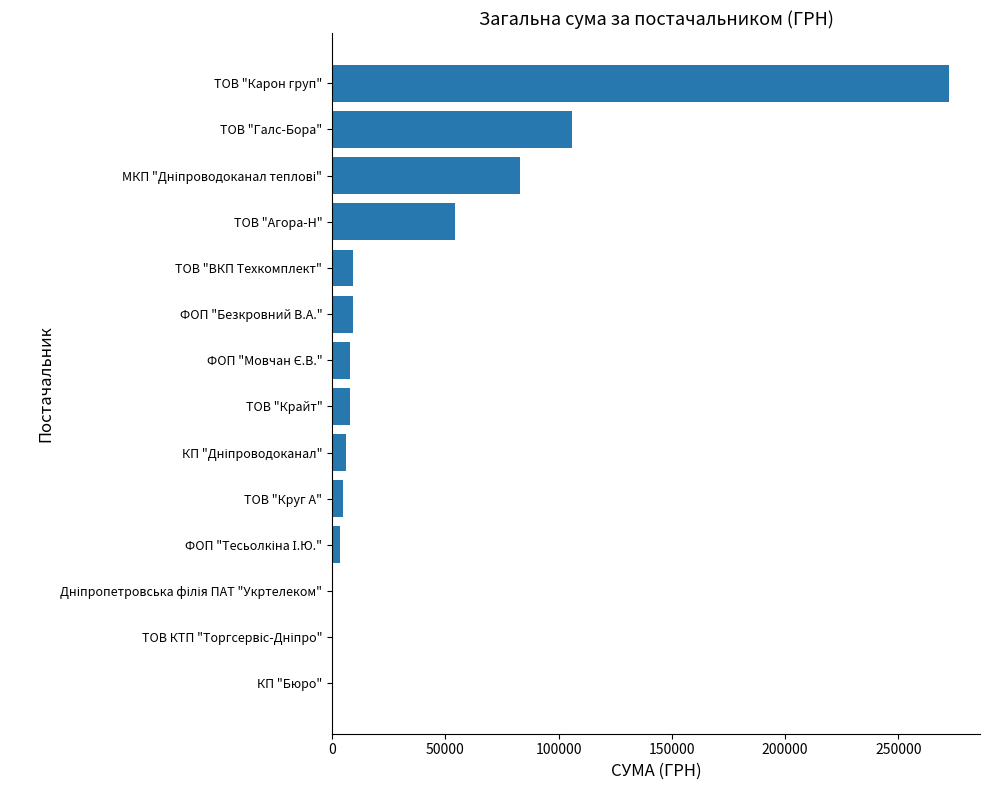

Between ФОП "Безкровний В.А." and КП "Бюро", which is larger?

ФОП "Безкровний В.А."